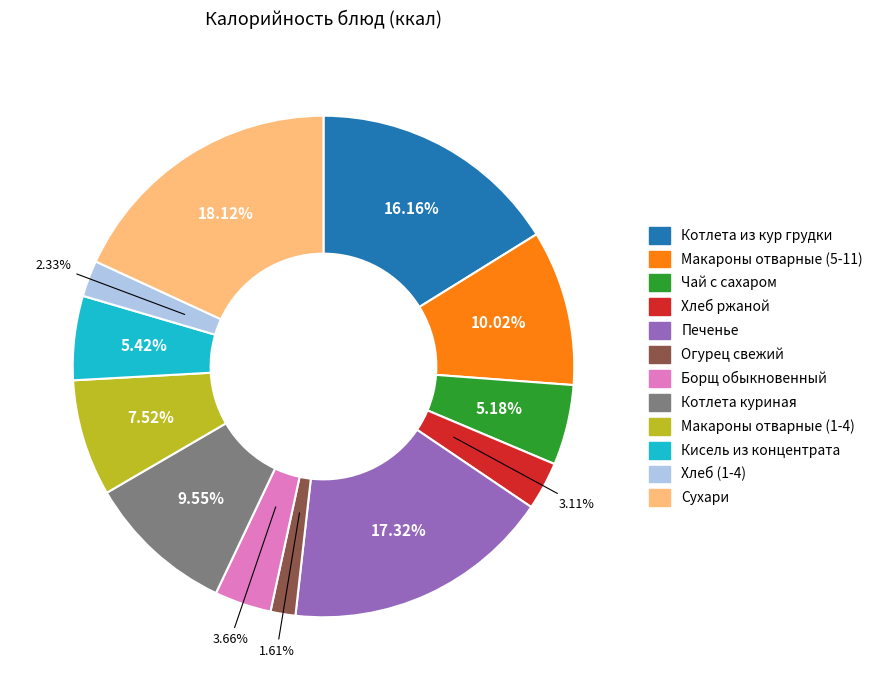

How many slices are in this pie chart?

12